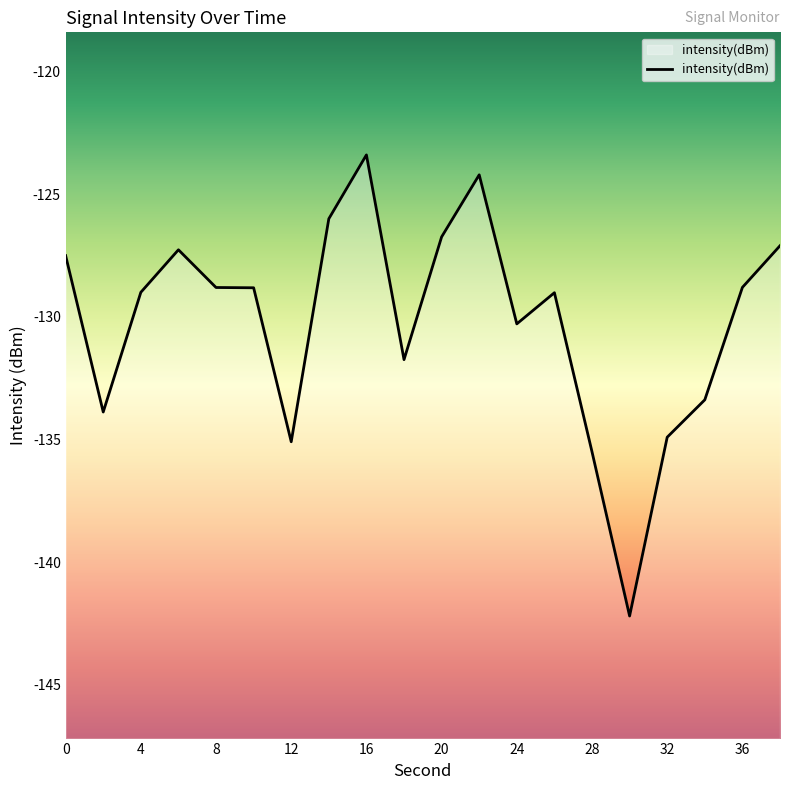

Is it true that the value at 16 is -185.5?

False